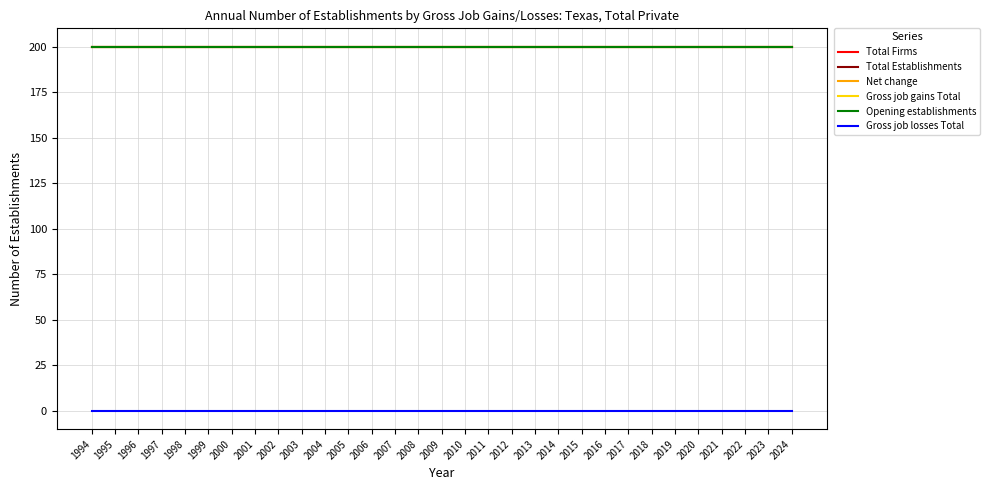

How many lines are shown in the chart?

6